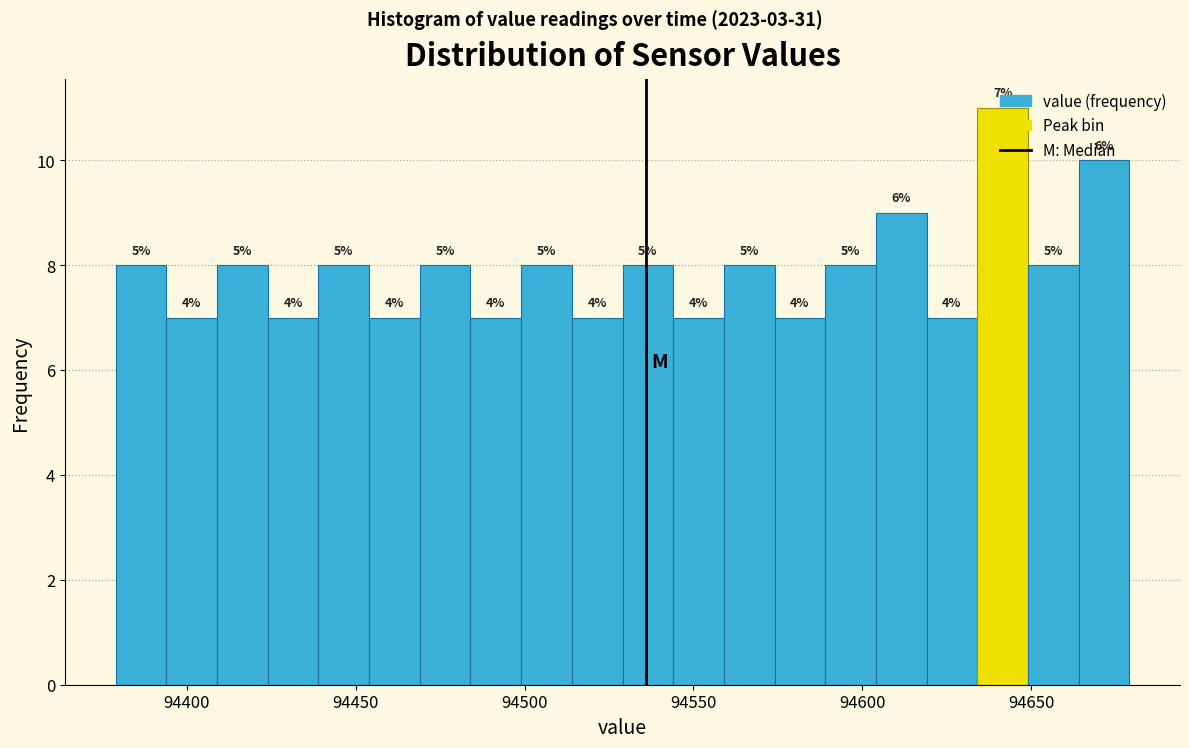

Read against the x-axis, roughly where is the centre of the tallest bar?

94640